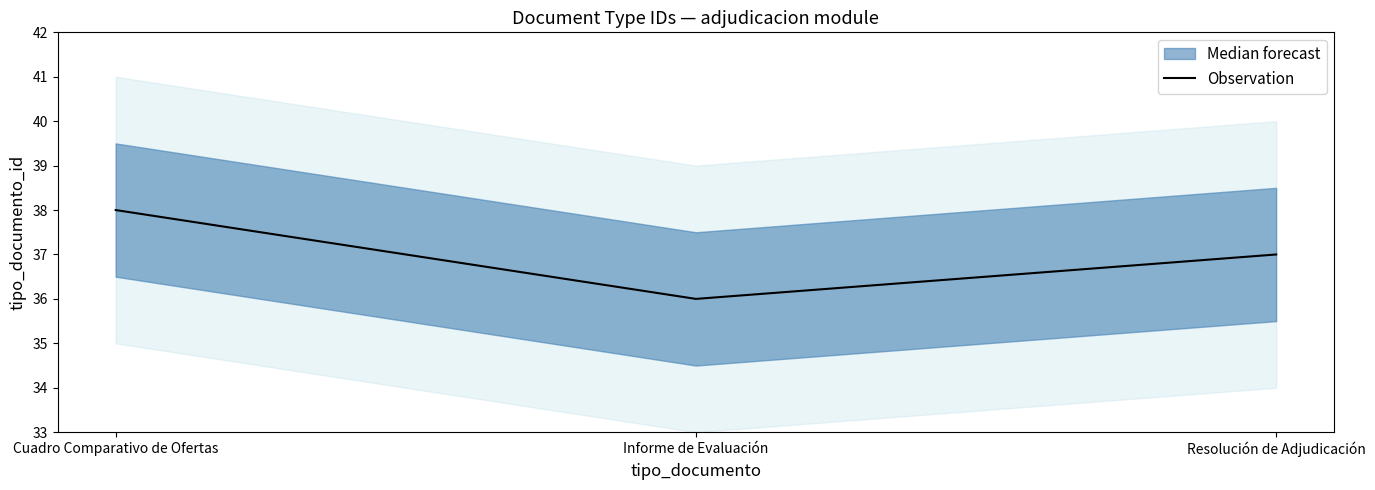

What is the smallest value displayed?

36